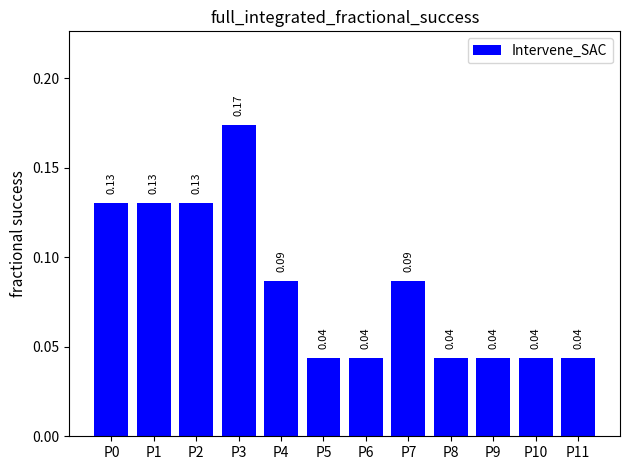

Which has a higher value, P11 or P3?

P3